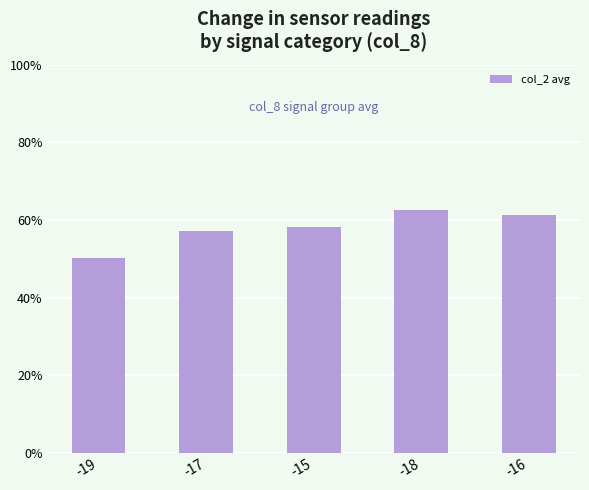

Are the bars horizontal?

No